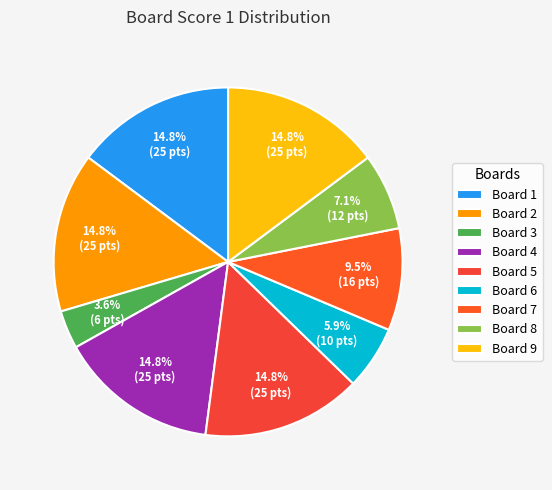

Is there any slice that represents more than half of the pie?

No